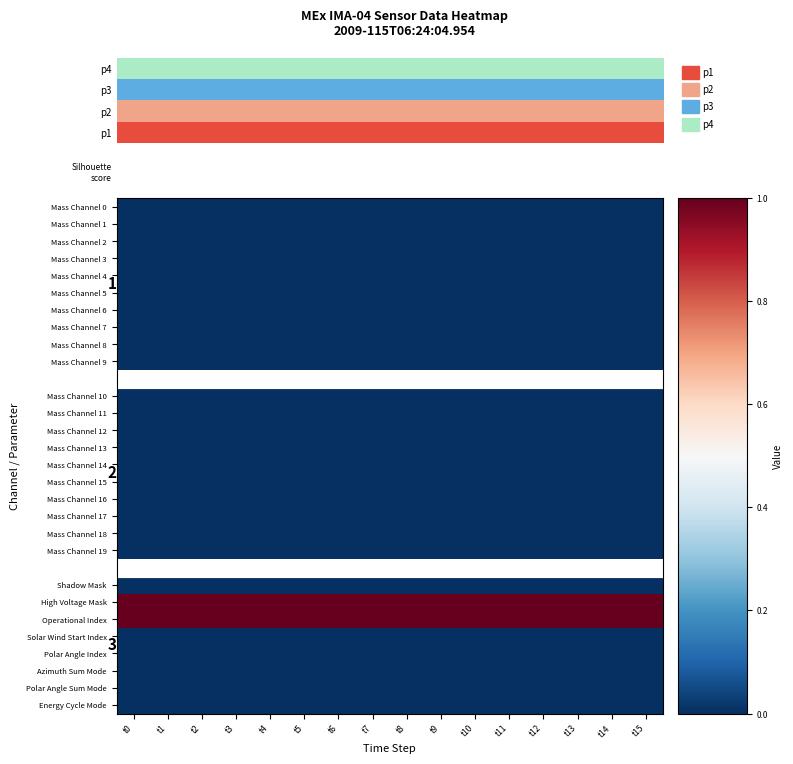

Count the number of categories in the chart.

16